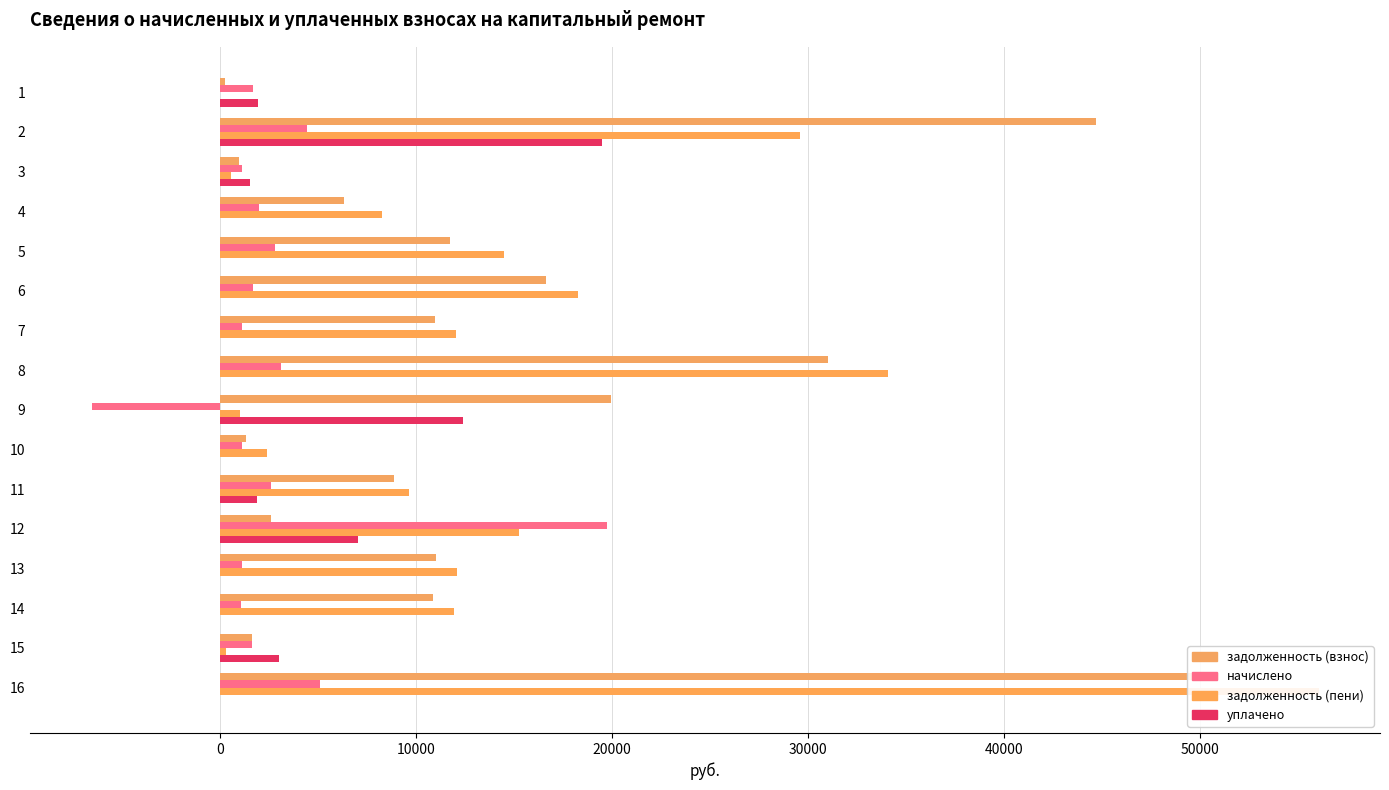

How many data points in задолженность (пени) are less than 12049?

8